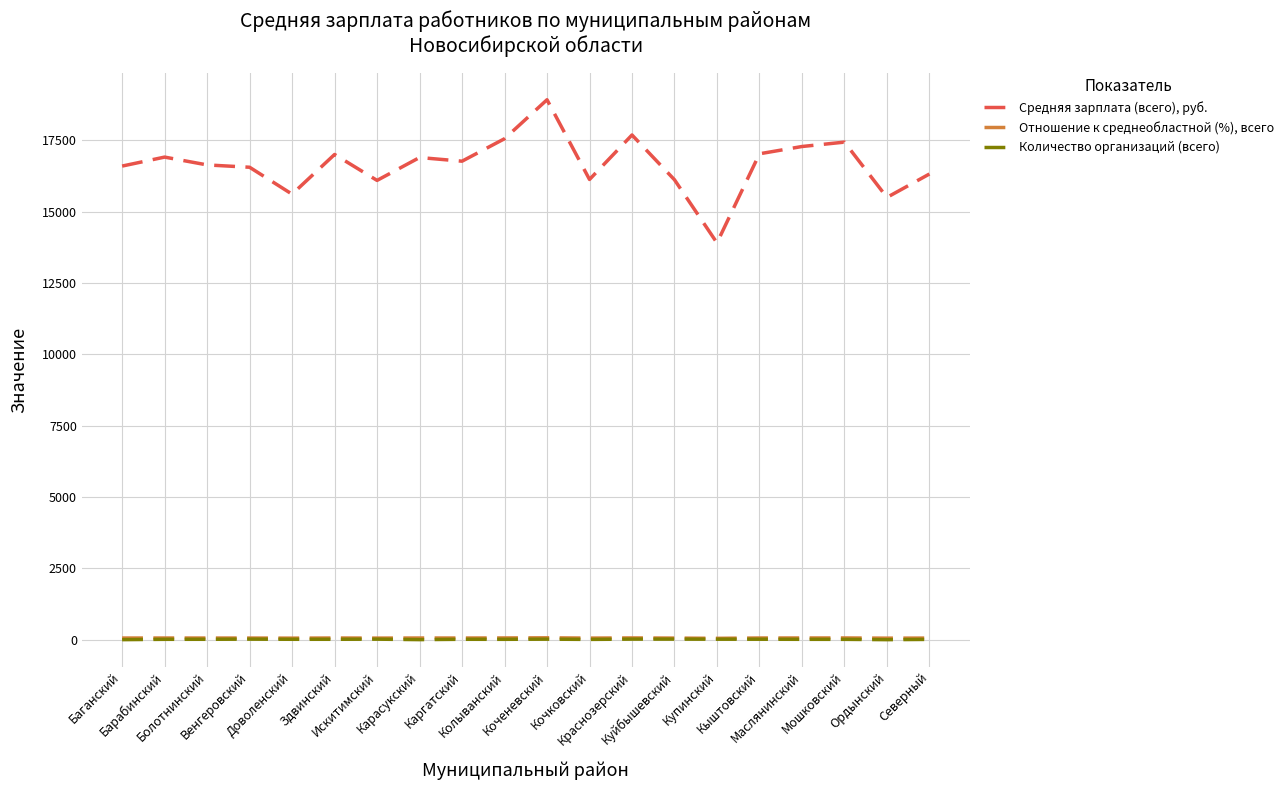

Which series has the largest range (max minus min)?

Средняя зарплата (всего), руб.